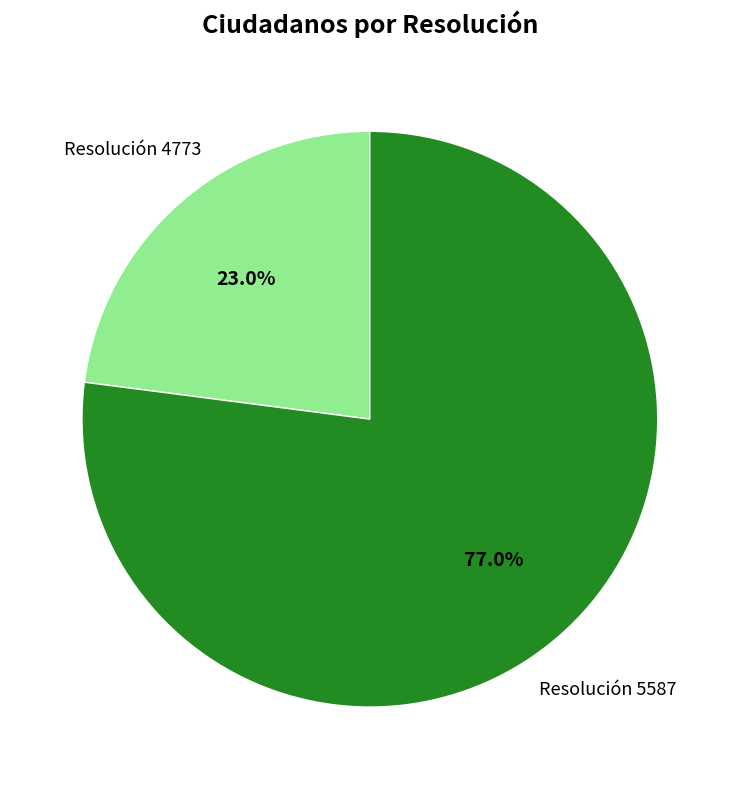

Does any single category account for the majority?

Yes